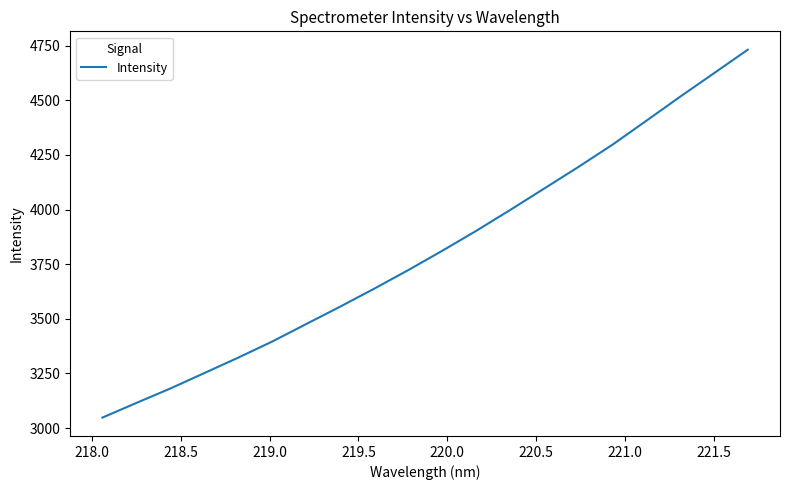

What is the greatest value displayed?

4731.3